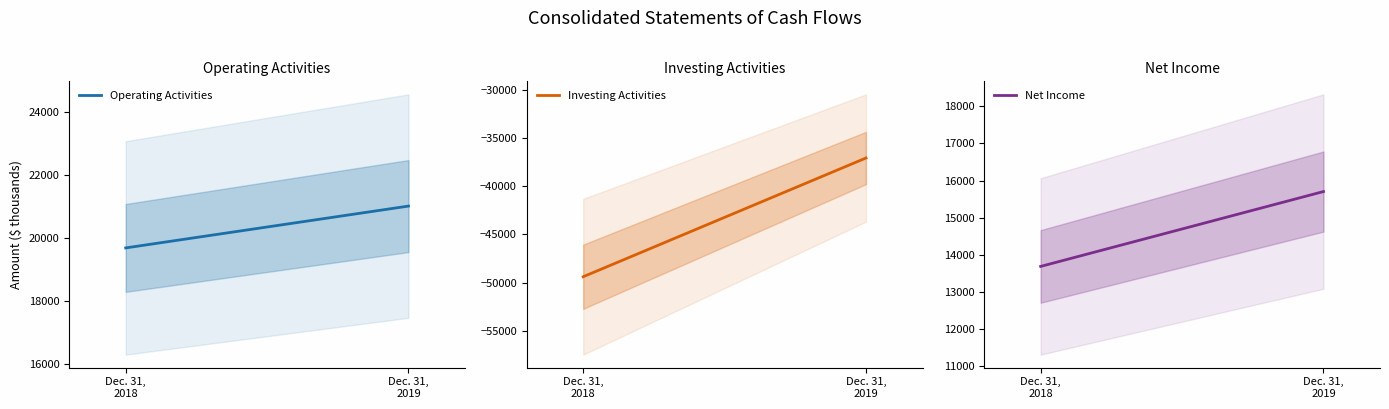

Is the value of Net Income at Dec. 31, 2018 greater than the value of Operating Activities at Dec. 31, 2019?

No